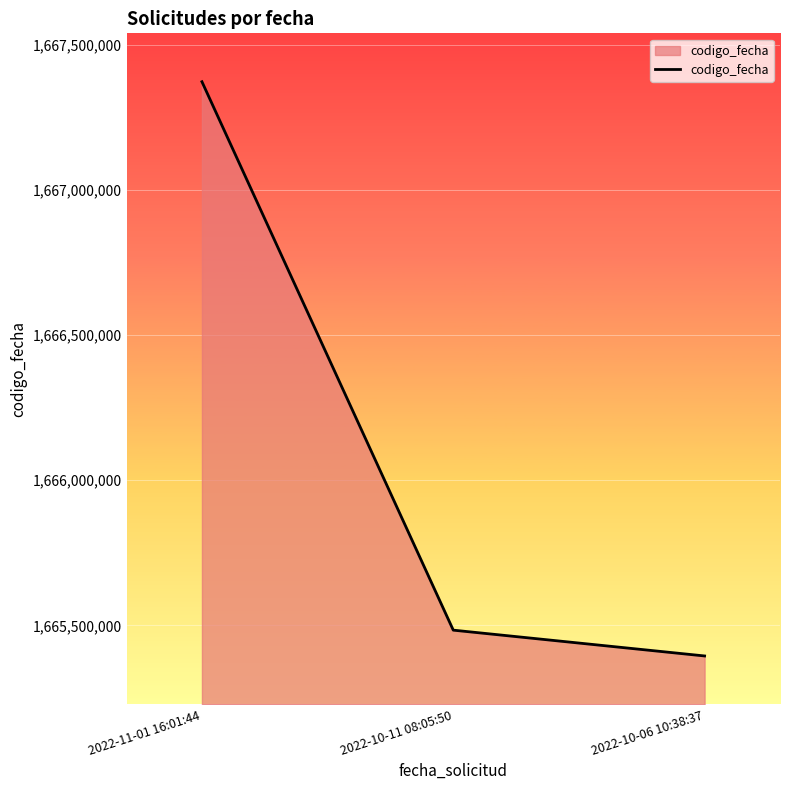

Where is the data nearest to the value 1666383570?

2022-10-11 08:05:50